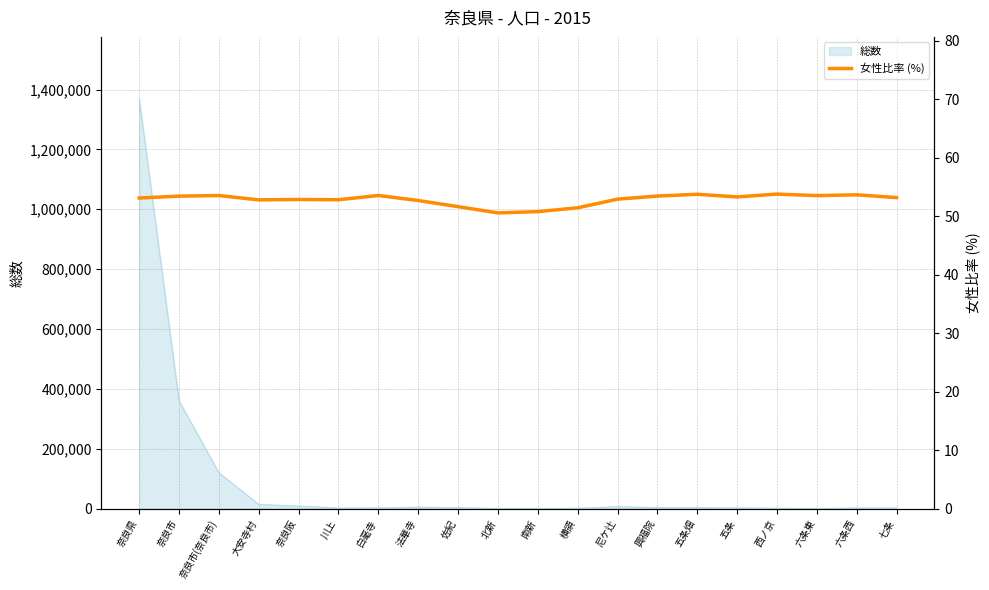

What position from the left is 白毫寺?

7